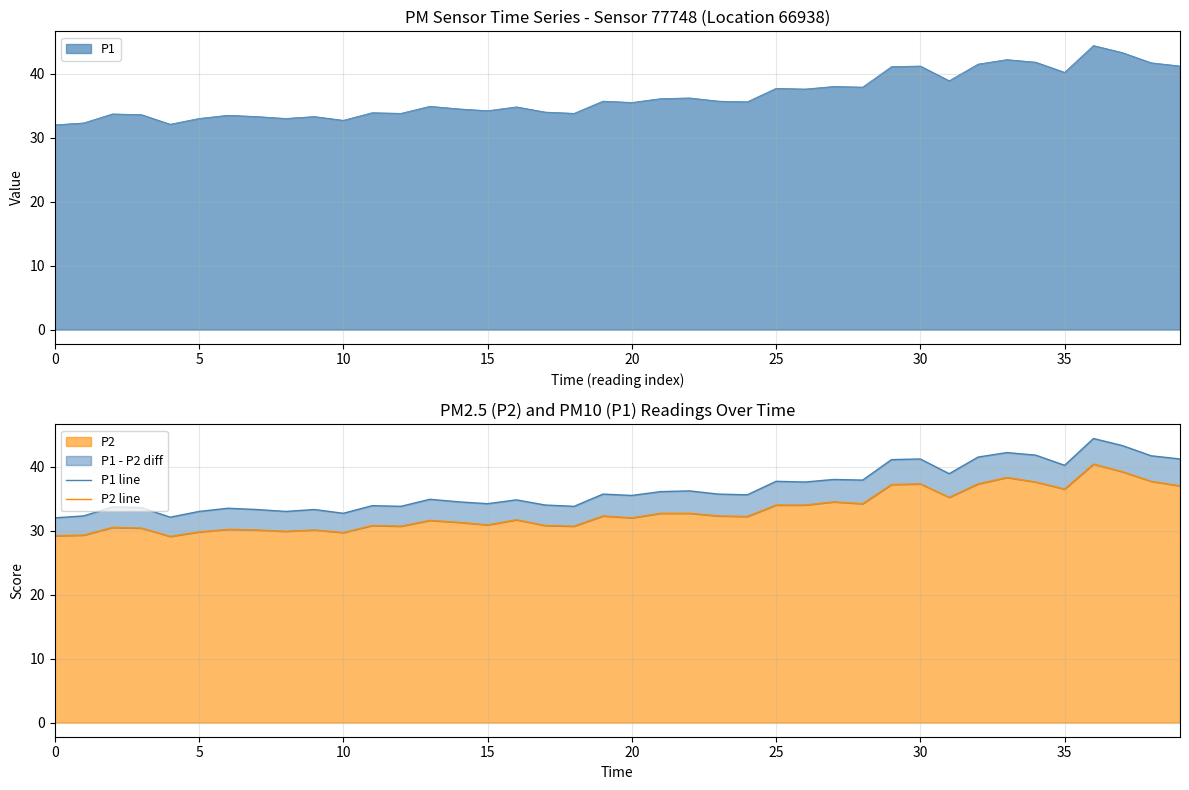

Rank the series by their maximum value, from highest to lowest.

P1 line, P2 line